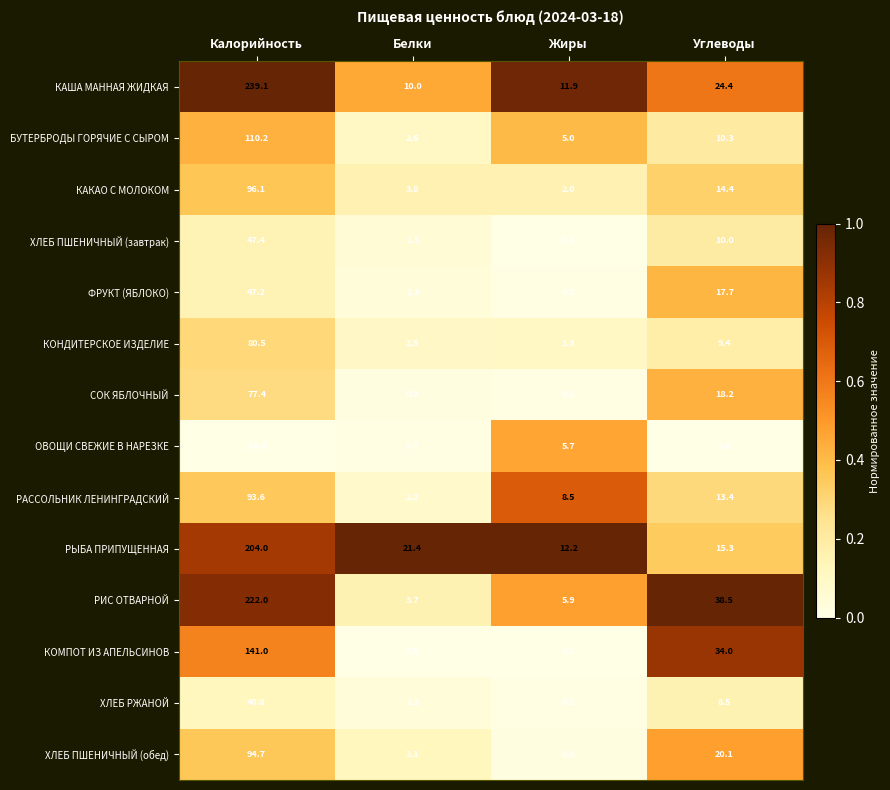

What is the difference between the second highest and second lowest values in the БУТЕРБРОДЫ ГОРЯЧИЕ С СЫРОМ series?

5.3